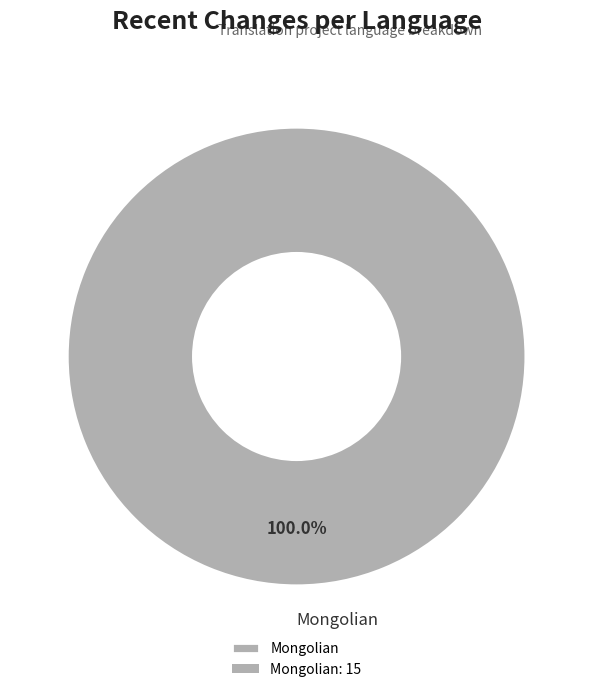

Rank the categories by value from lowest to highest.

Mongolian